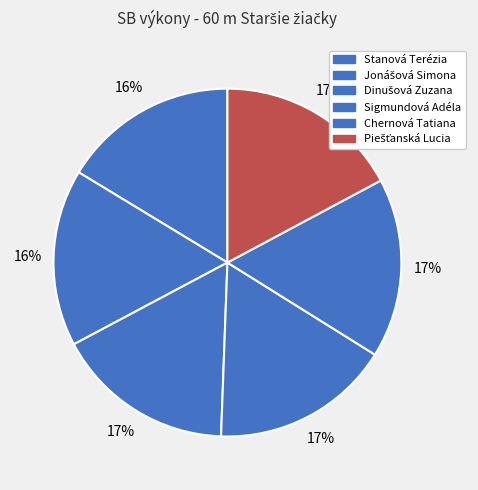

To the nearest percent, what is the difference between the largest and smallest slice percentages?

1%